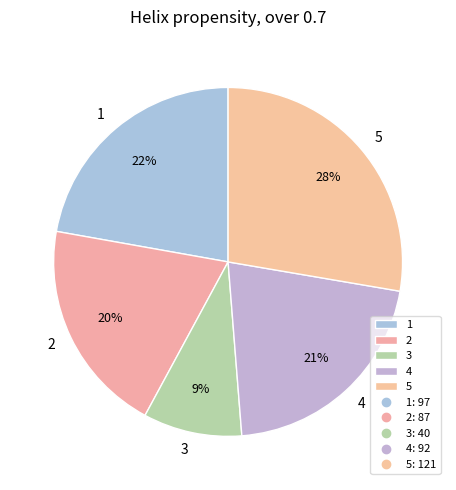

Is there any slice that represents more than half of the pie?

No